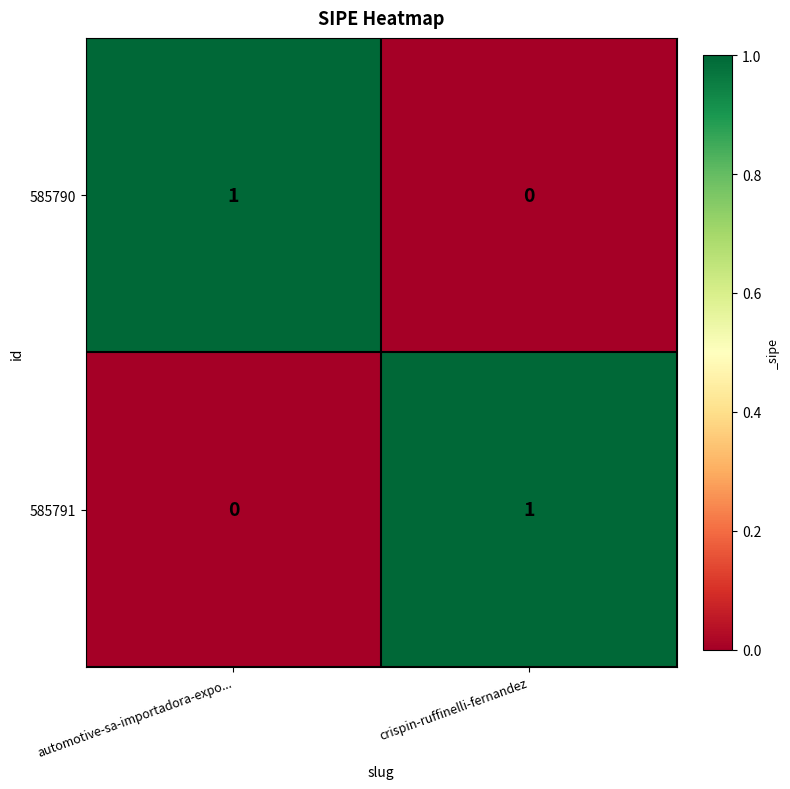

Which category has the lowest value in the 585791 series?

automotive-sa-importadora-expo...